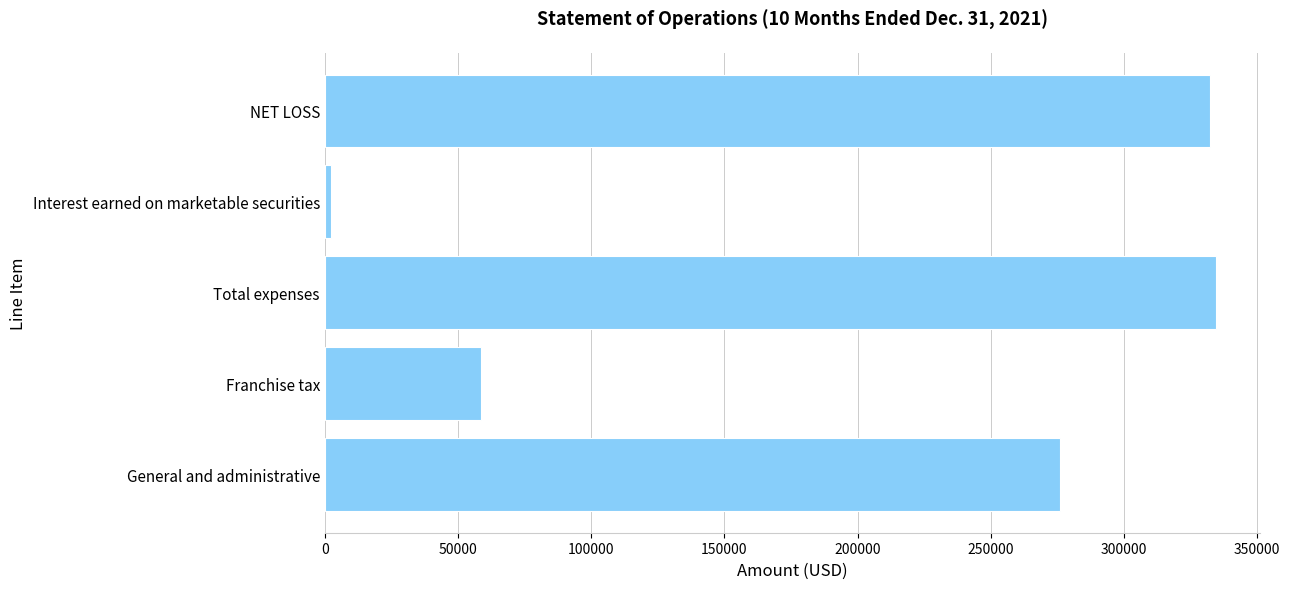

Between Franchise tax and Total expenses, which is larger?

Total expenses